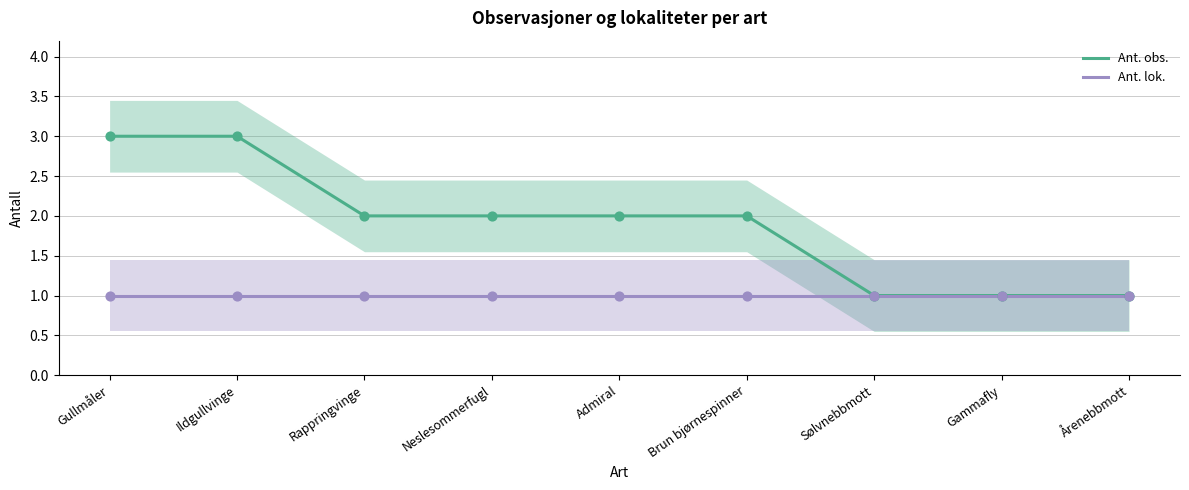

Which series has the largest total across all categories?

Ant. obs.